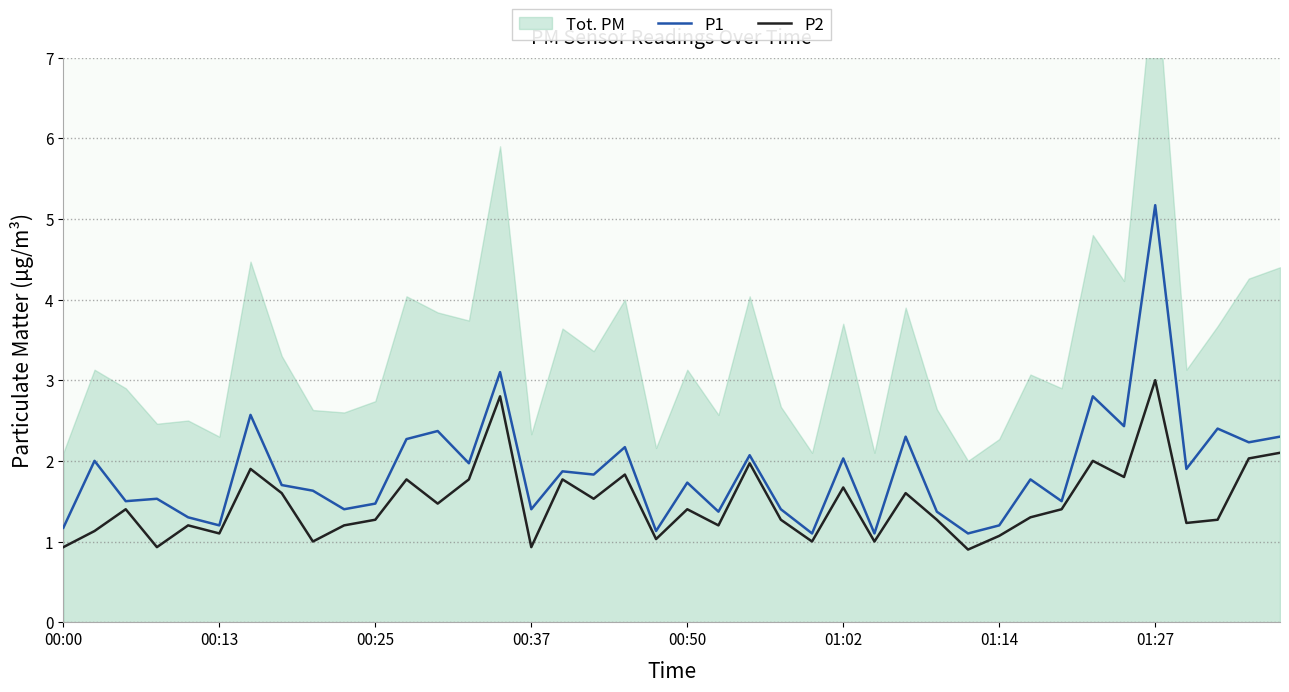

Count the number of categories in the chart.

40